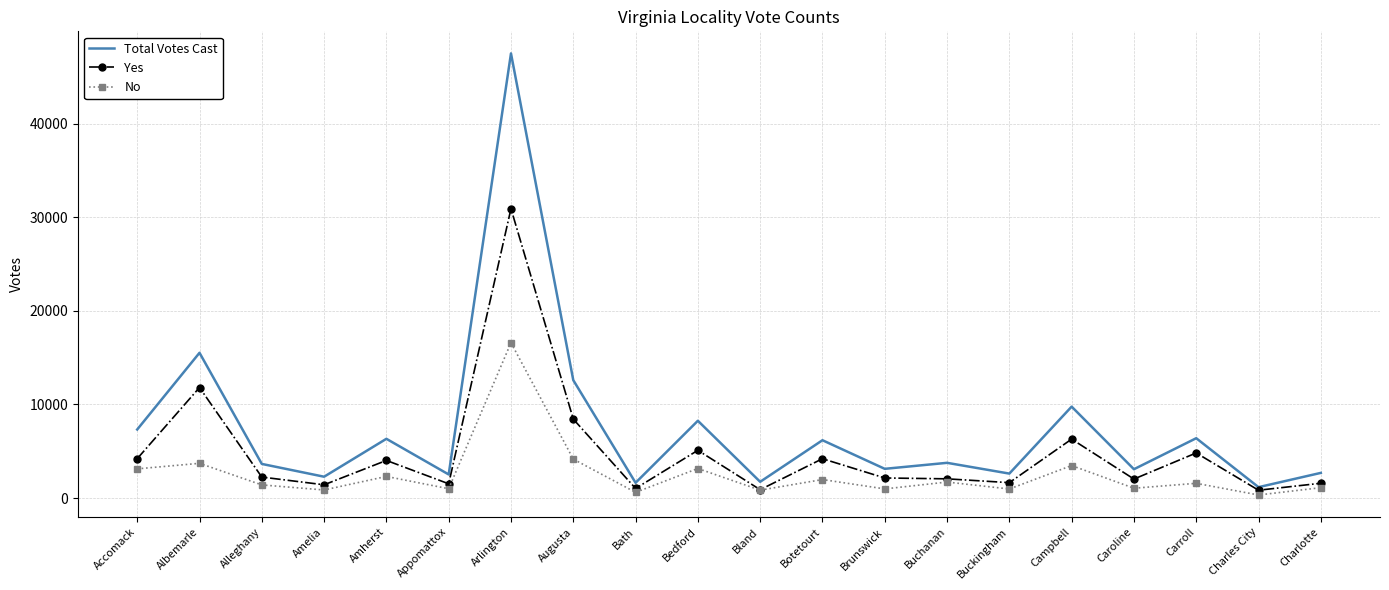

Which series has the widest spread of values?

Total Votes Cast